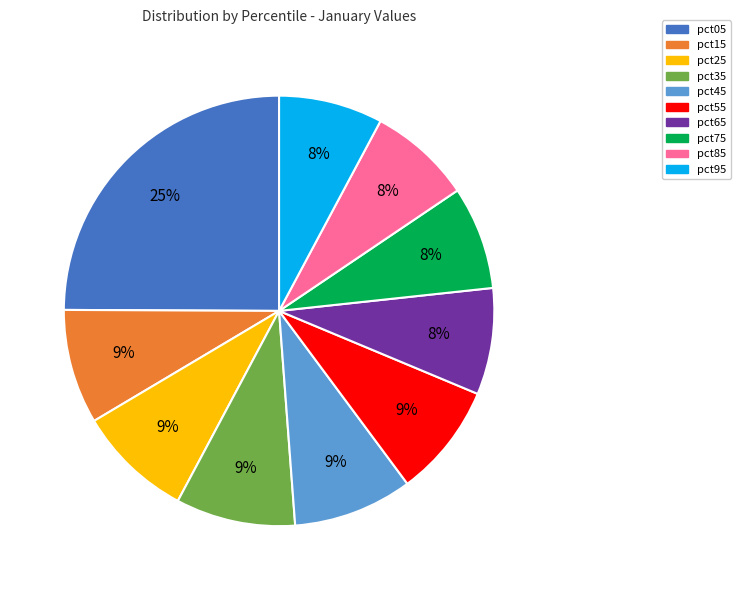

What percentage is the pct95 slice, to the nearest percent?

8%